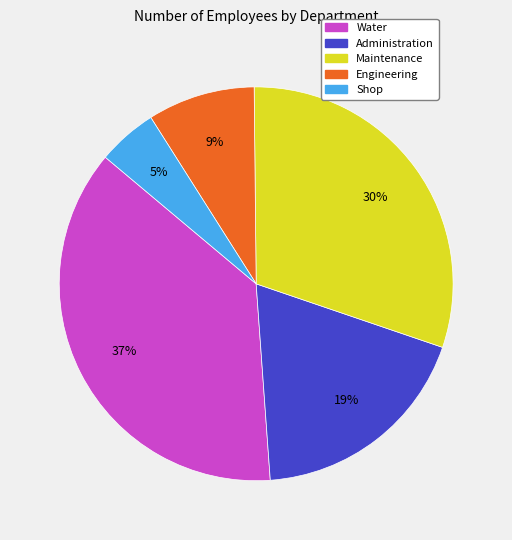

Do Shop and Maintenance together represent more than half of the pie?

No